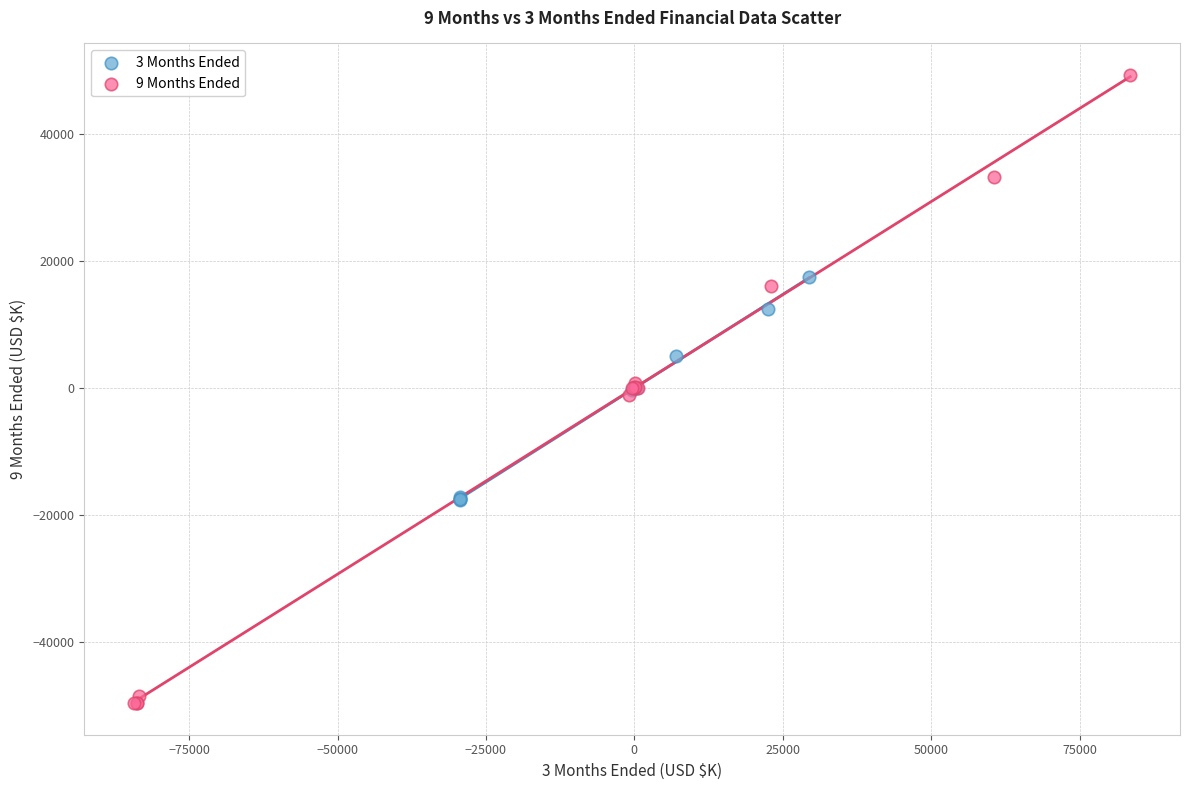

Which series contains the highest Y value?

9 Months Ended